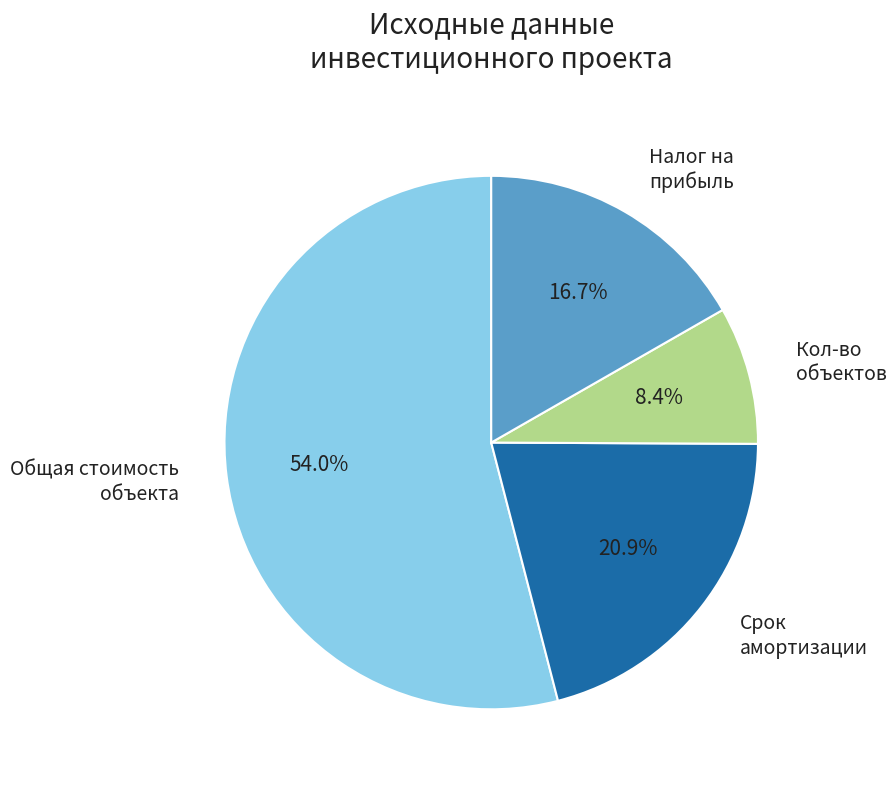

Is there a majority slice in this chart?

Yes